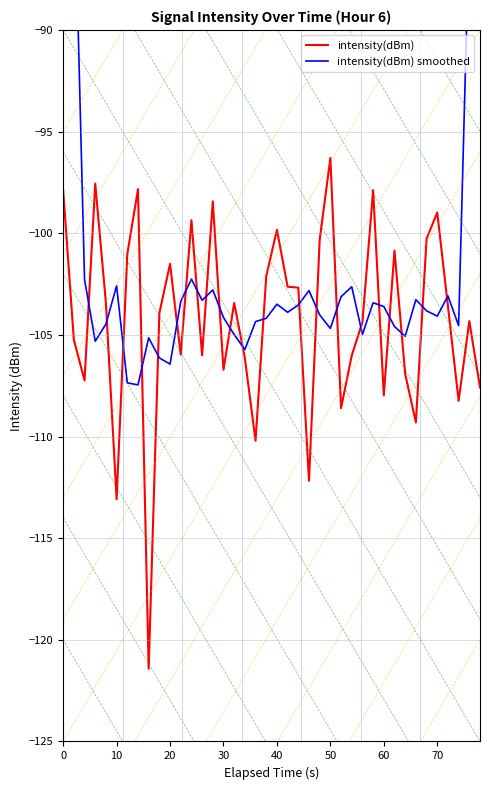

How many data points in intensity(dBm) smoothed are less than -103?

30